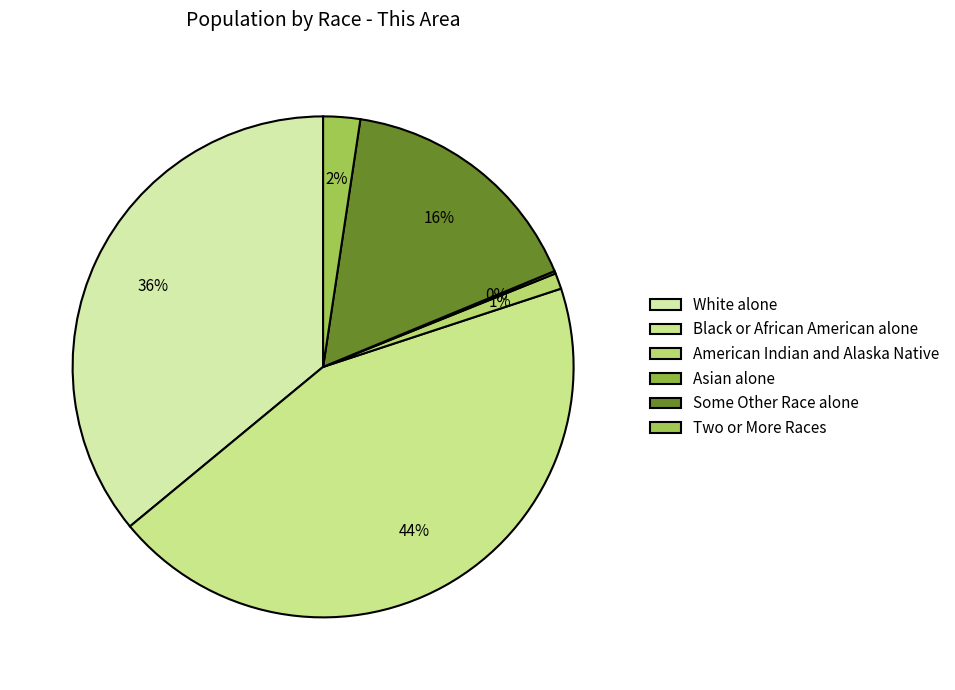

How many slices are in this pie chart?

6